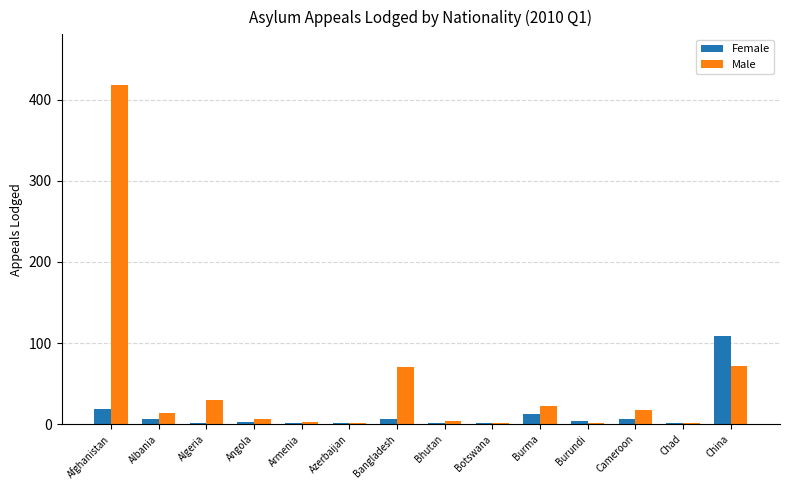

What is the sum of the Female values at Bangladesh and Angola?

10